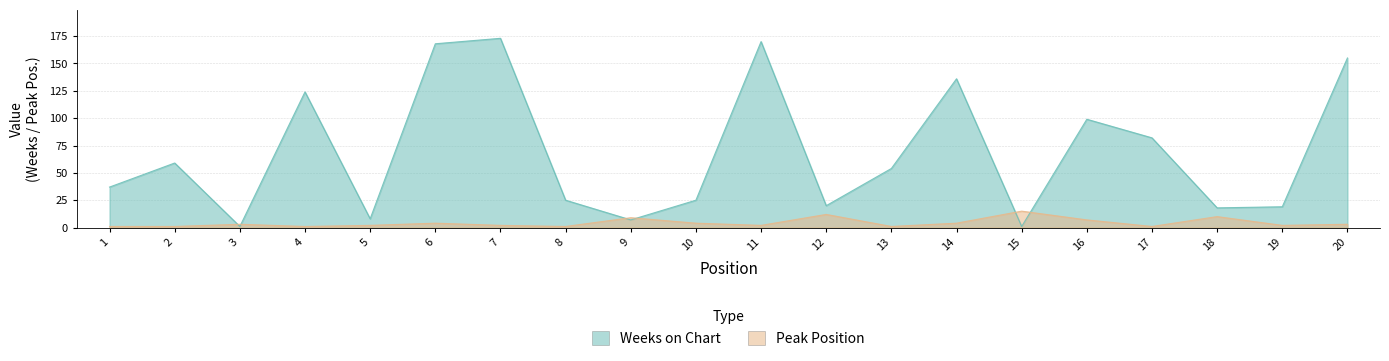

How many distinct data groups are displayed?

2